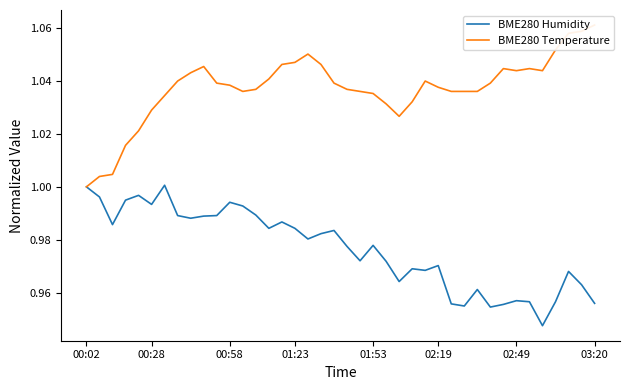

Is it true that BME280 Humidity equals 1.0 at 00:02?

True